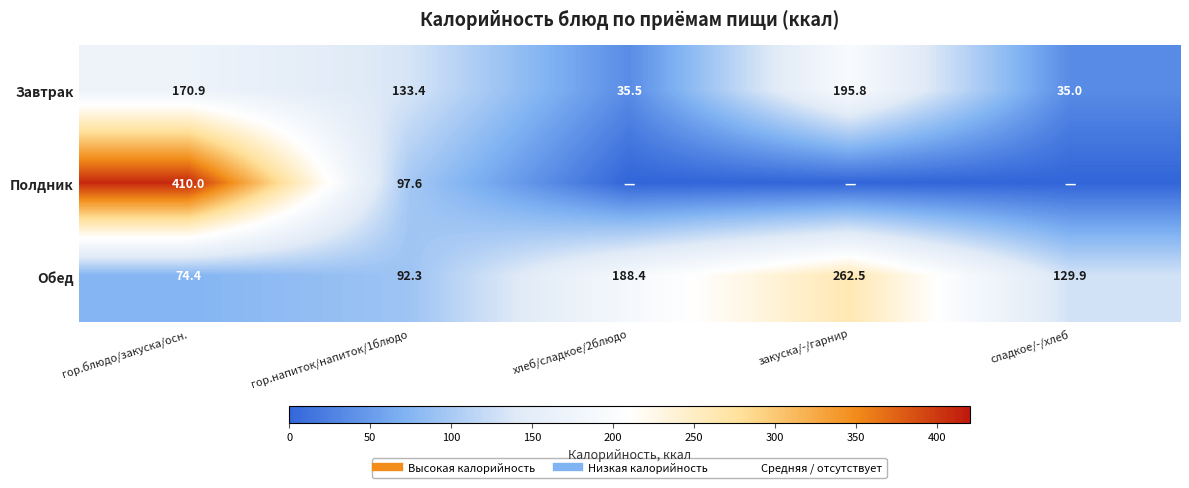

What is the greatest value displayed?

410.0